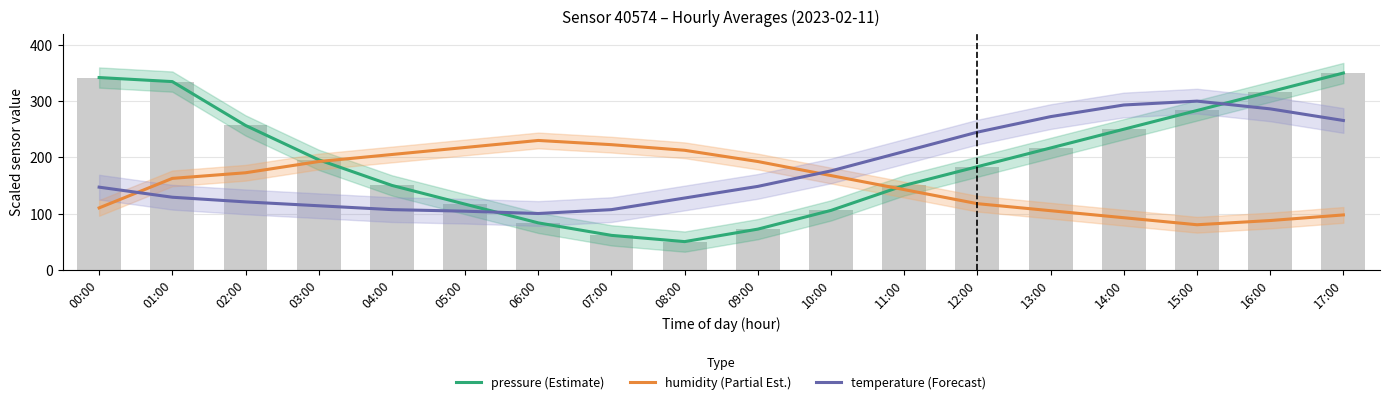

How many groups of bars are there?

18